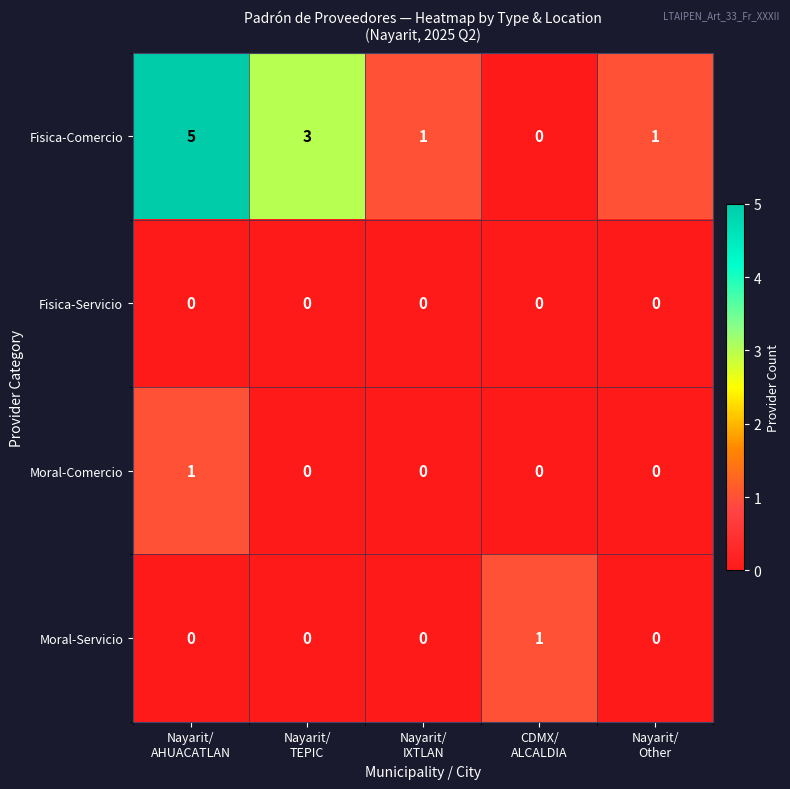

Which series has the largest range (max minus min)?

Fisica-Comercio